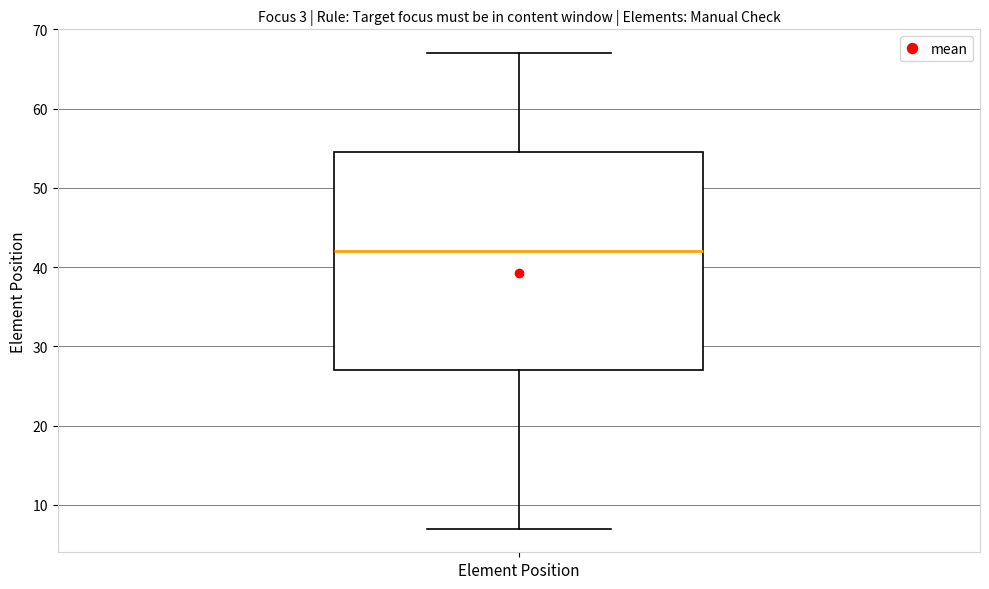

Read this box plot against the y-axis: the position of the median line, the range covered by the box, and the ends of both whiskers. The values are not printed on the chart, so give them approximately, as read against the axis.

median 42, box 27 to 55, whiskers 7 to 67